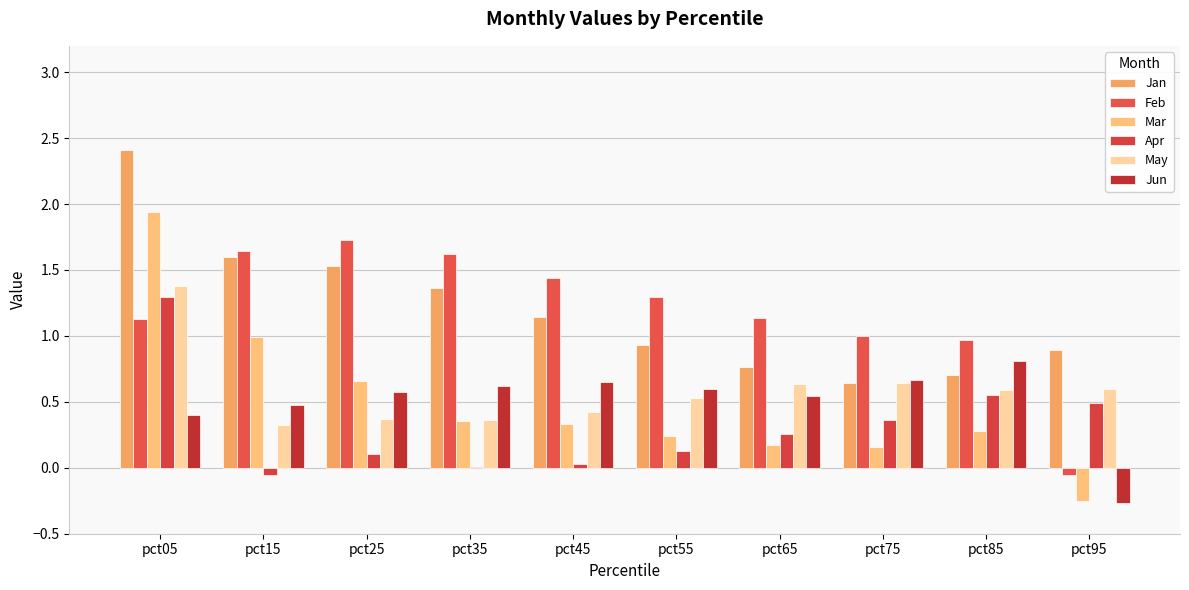

Are the bars horizontal?

No